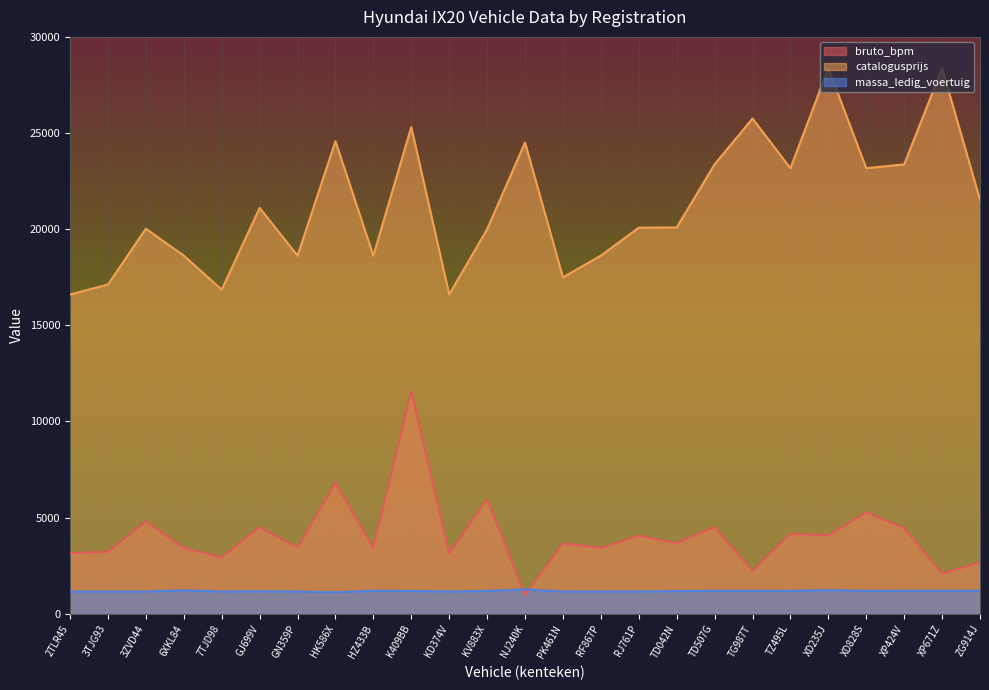

Reading left to right, extract all data points from this chart.

bruto_bpm: 3153	3225	4807	3431	2936	4509	3431	6804	3431	11560	3153	5959	977	3660	3431	4052	3682	4507	2228	4161	4081	5276	4456	2089	2680
catalogusprijs: 16604	17124	20025	18625	16854	21105	18625	24571	18625	25312	16604	19995	24505	17495	18625	20079	20090	23372	25755	23170	28371	23170	23371	28371	21524
massa_ledig_voertuig: 1153	1153	1153	1223	1153	1169	1153	1118	1196	1189	1153	1189	1270	1153	1153	1155	1180	1197	1194	1192	1235	1192	1197	1197	1198